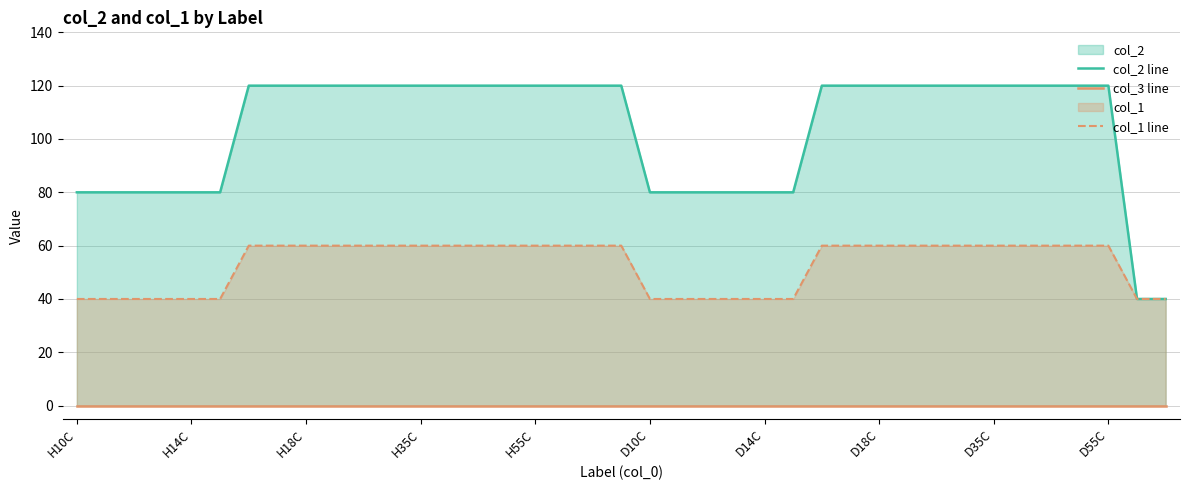

What is the minimum value for col_1 line?

40